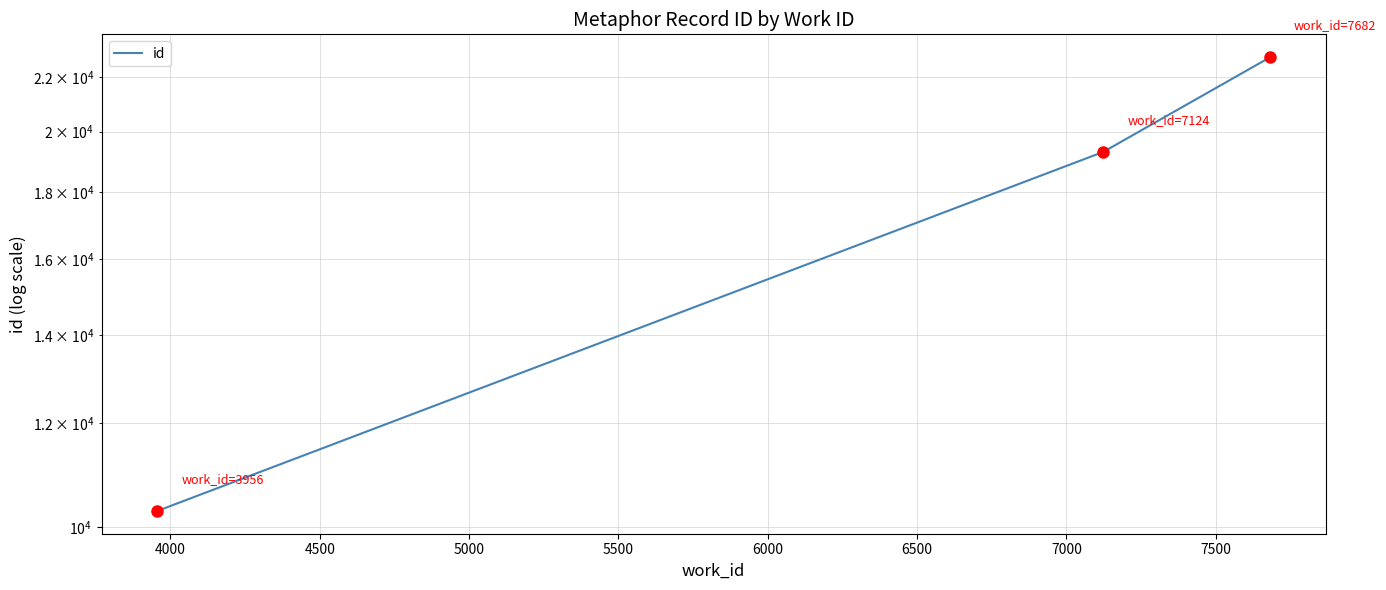

How many lines are shown in the chart?

1